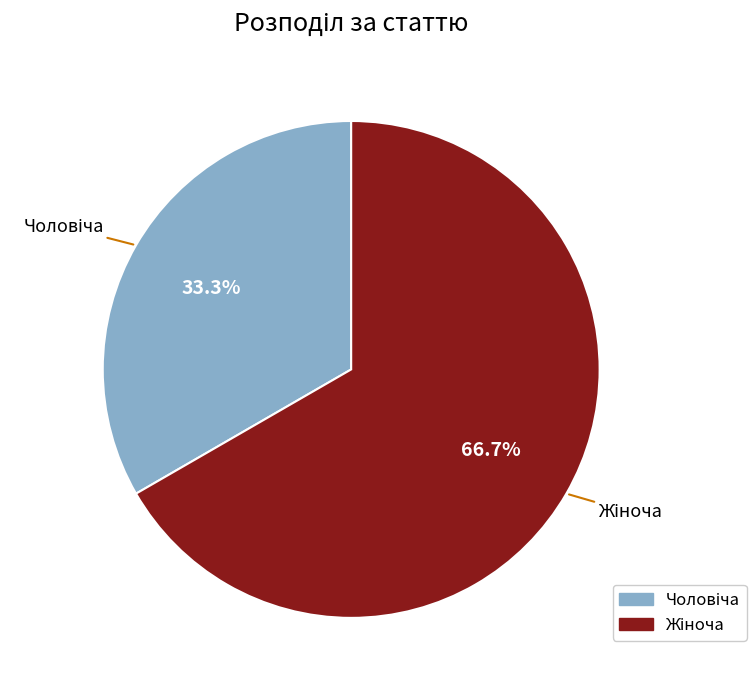

Is there a majority slice in this chart?

Yes